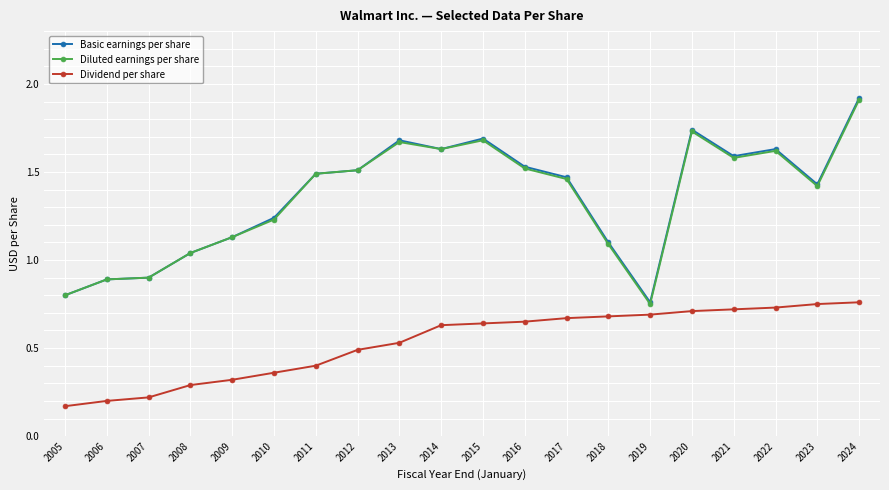

What is the sum of all Diluted earnings per share values?

27.1